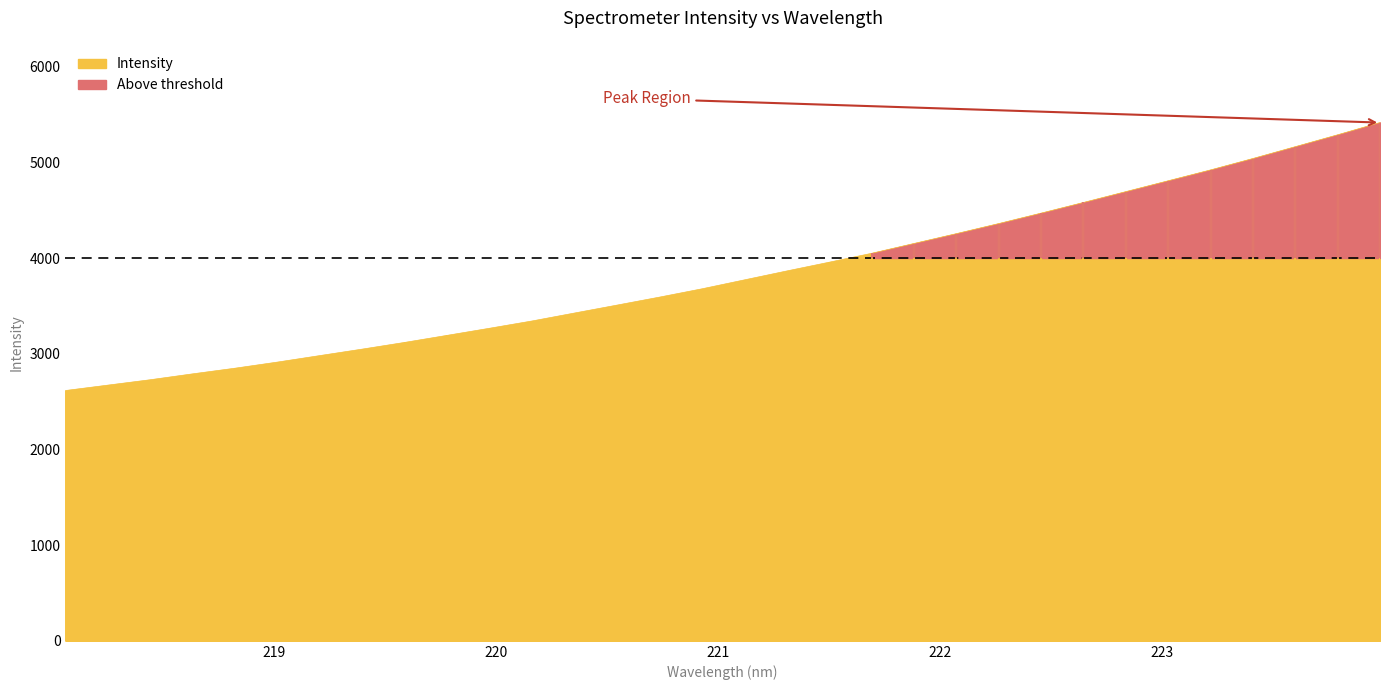

What is the difference between the second highest and second lowest values?

2616.0